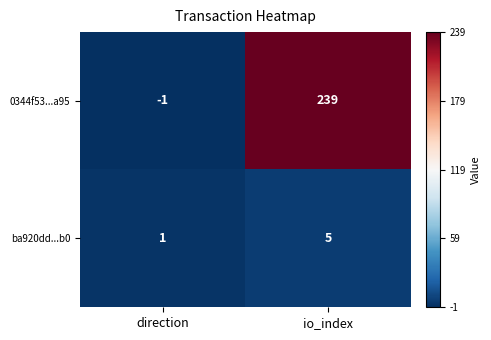

Reading left to right, extract all data points from this chart.

0344f53...a95: -1	239
ba920dd...b0: 1	5